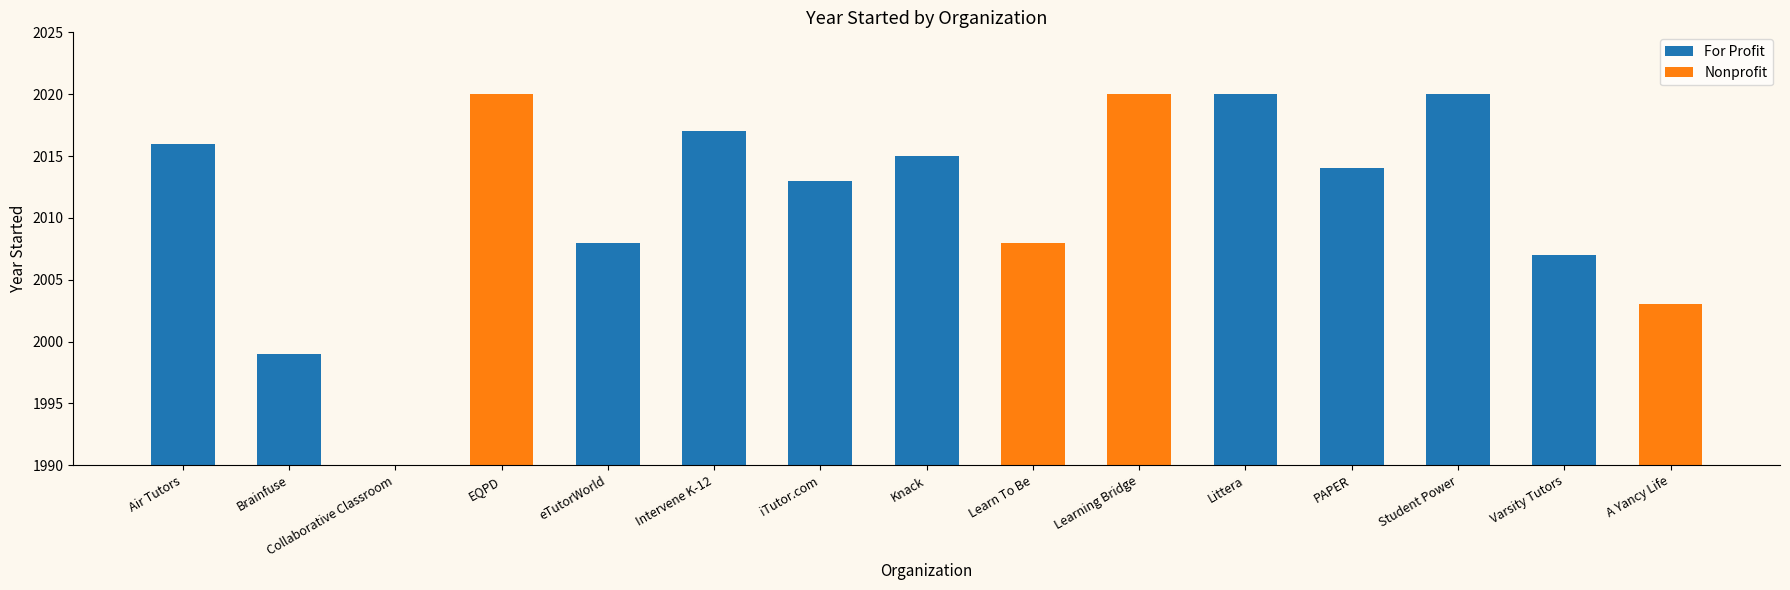

What is the sum of all values?

30160